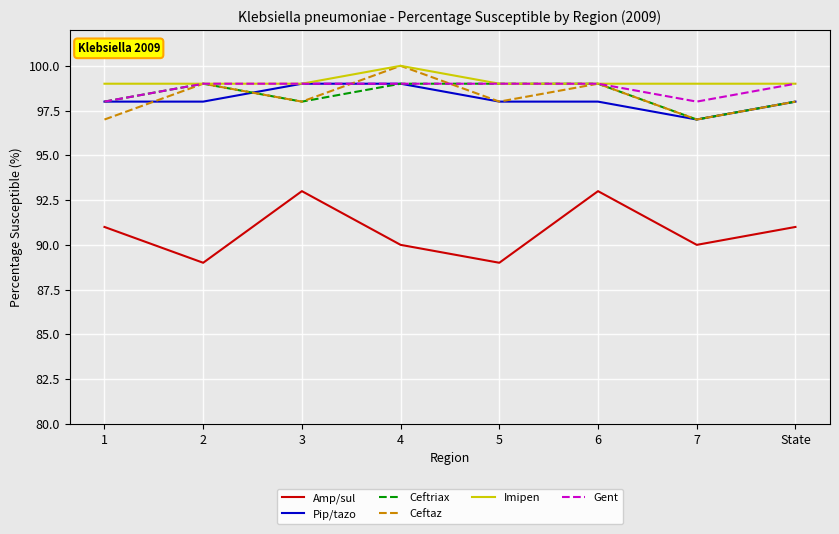

Which label corresponds to the largest value in the chart?

4